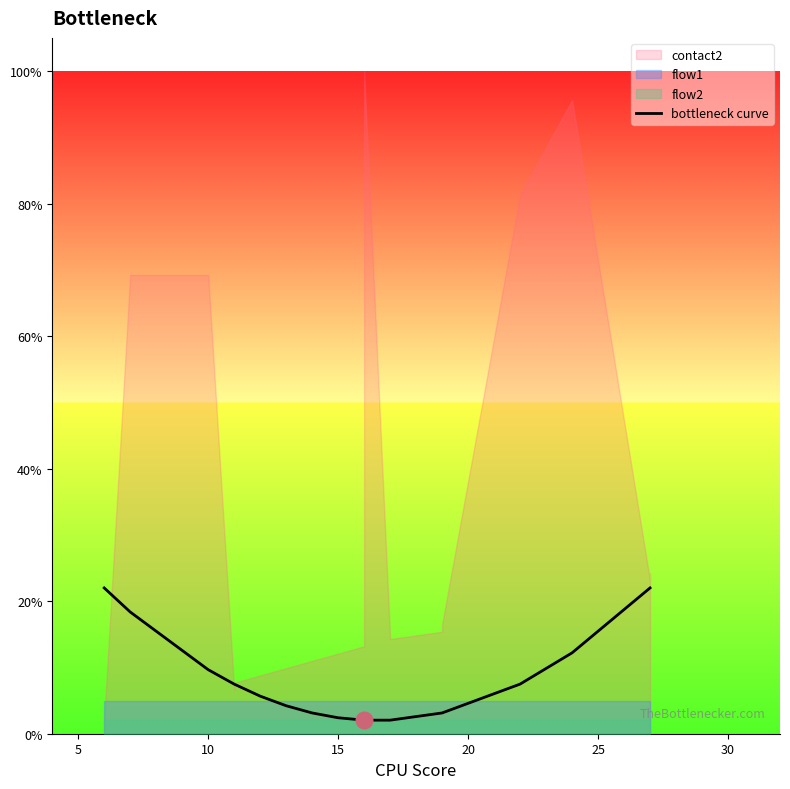

How many lines are shown in the chart?

1